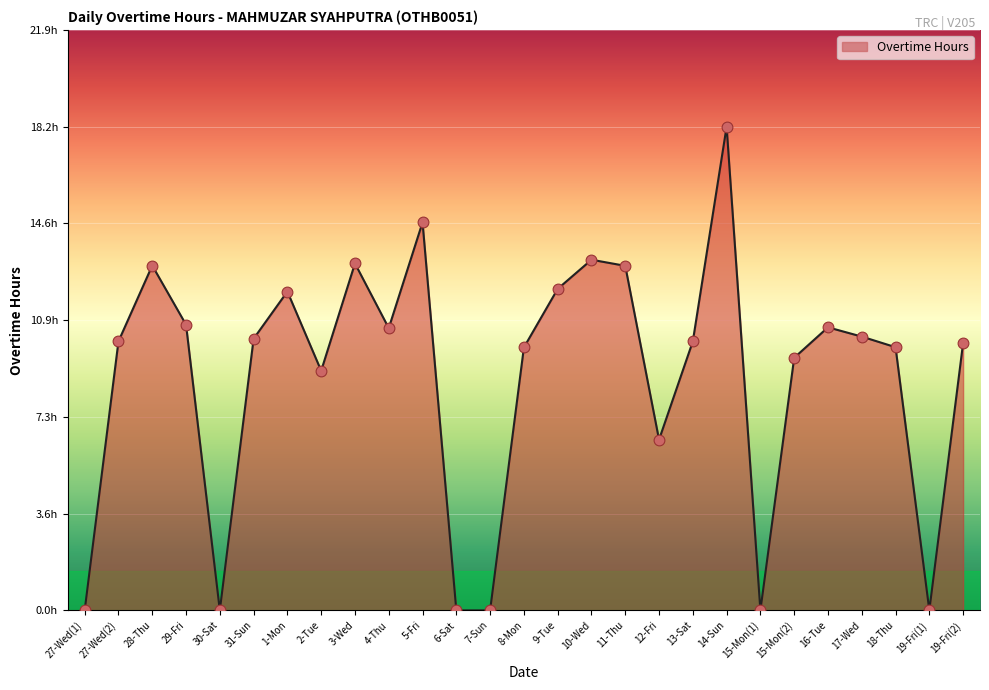

Which has a higher value, 4-Thu or 19-Fri(1)?

4-Thu